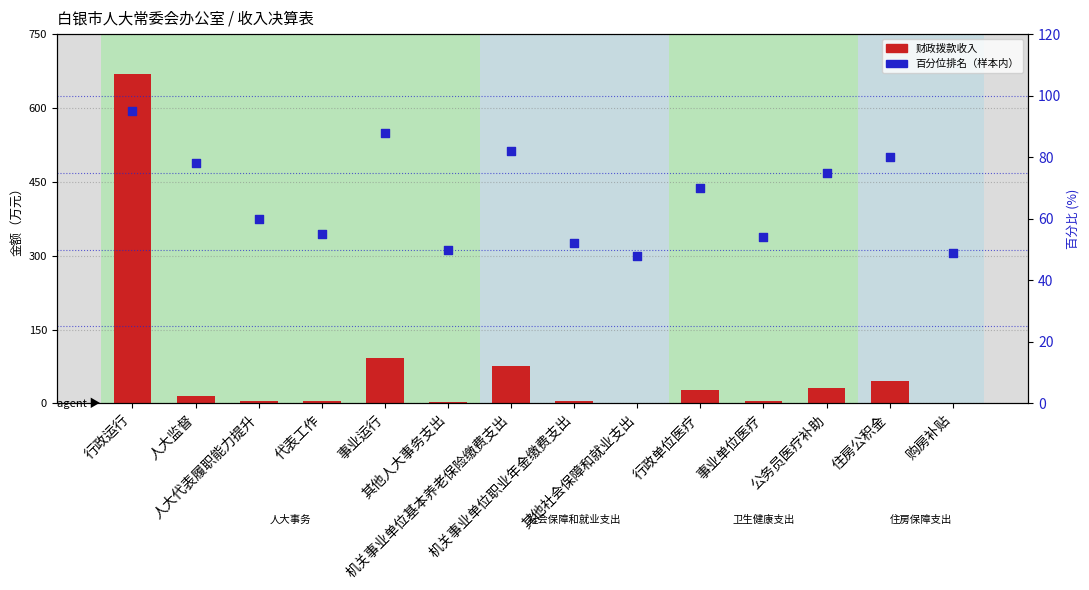

Which series reaches the minimum Y coordinate?

财政拨款收入(万元)